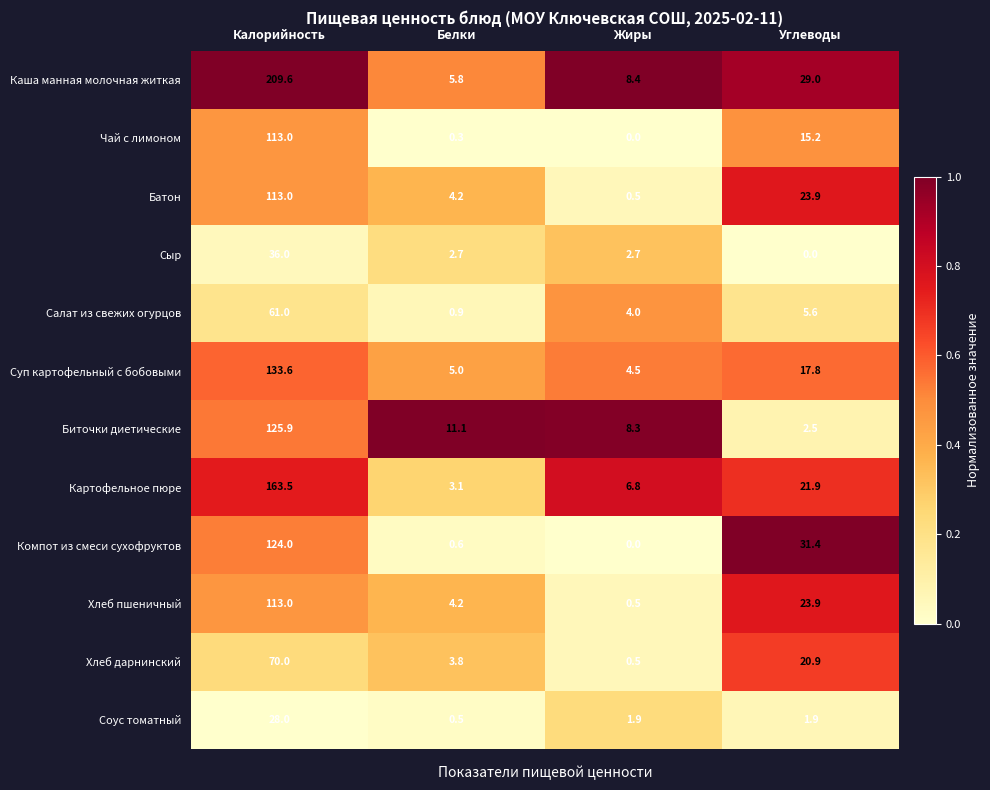

Which series changed the most between Жиры and Углеводы?

Компот из смеси сухофруктов